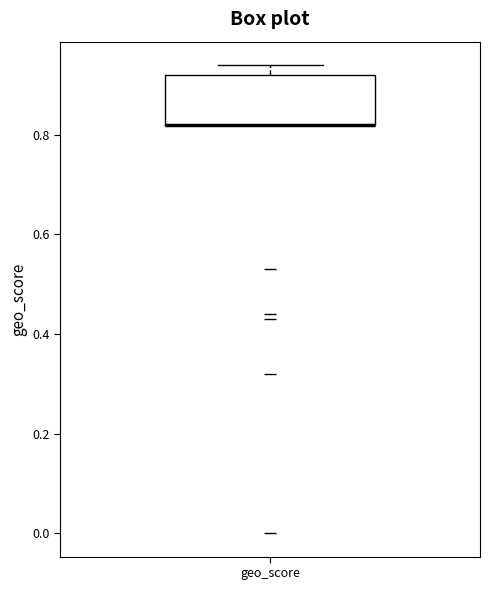

Read this box plot against the y-axis: the position of the median line, the range covered by the box, and the ends of both whiskers. The values are not printed on the chart, so give them approximately, as read against the axis.

median 0.82 (drawn on the box's lower edge), box 0.82 to 0.92, whiskers 0.82 to 0.94